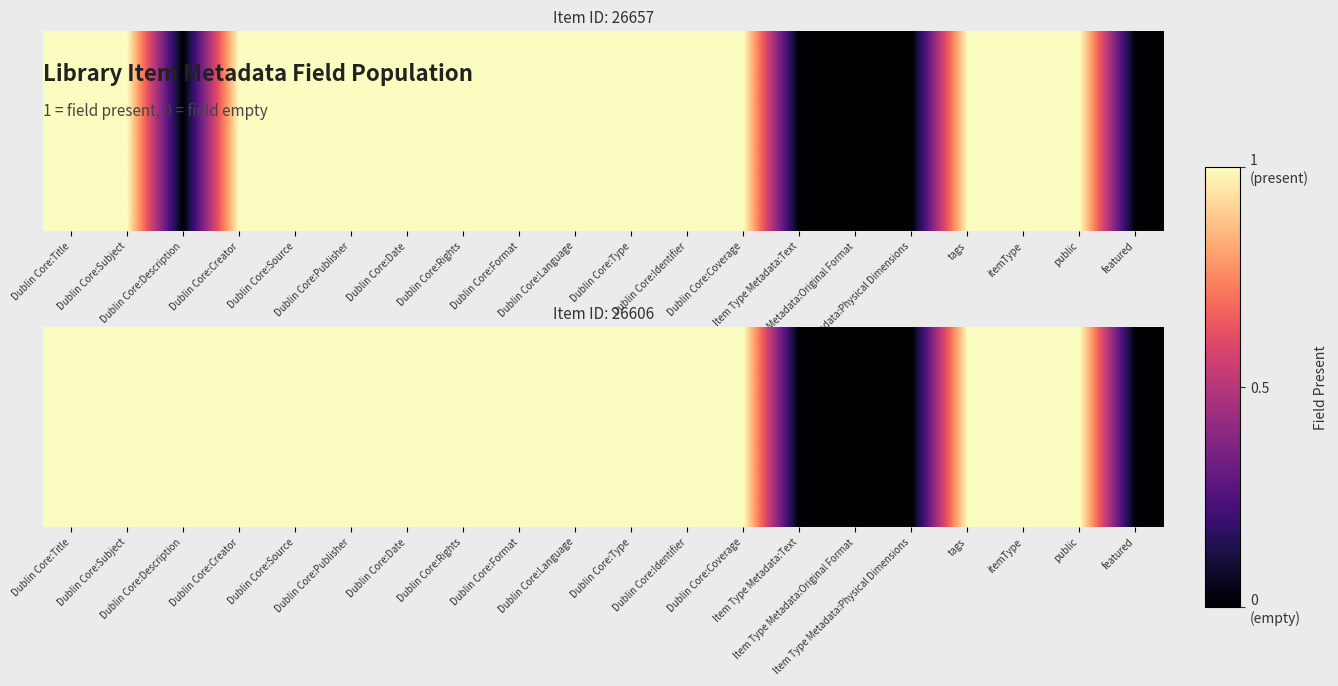

List the labels in order of value, largest first.

Dublin Core:Title, Dublin Core:Subject, Dublin Core:Description, Dublin Core:Creator, Dublin Core:Source, Dublin Core:Publisher, Dublin Core:Date, Dublin Core:Rights, Dublin Core:Format, Dublin Core:Language, Dublin Core:Type, Dublin Core:Identifier, Dublin Core:Coverage, tags, itemType, public, Item Type Metadata:Text, Item Type Metadata:Original Format, Item Type Metadata:Physical Dimensions, featured